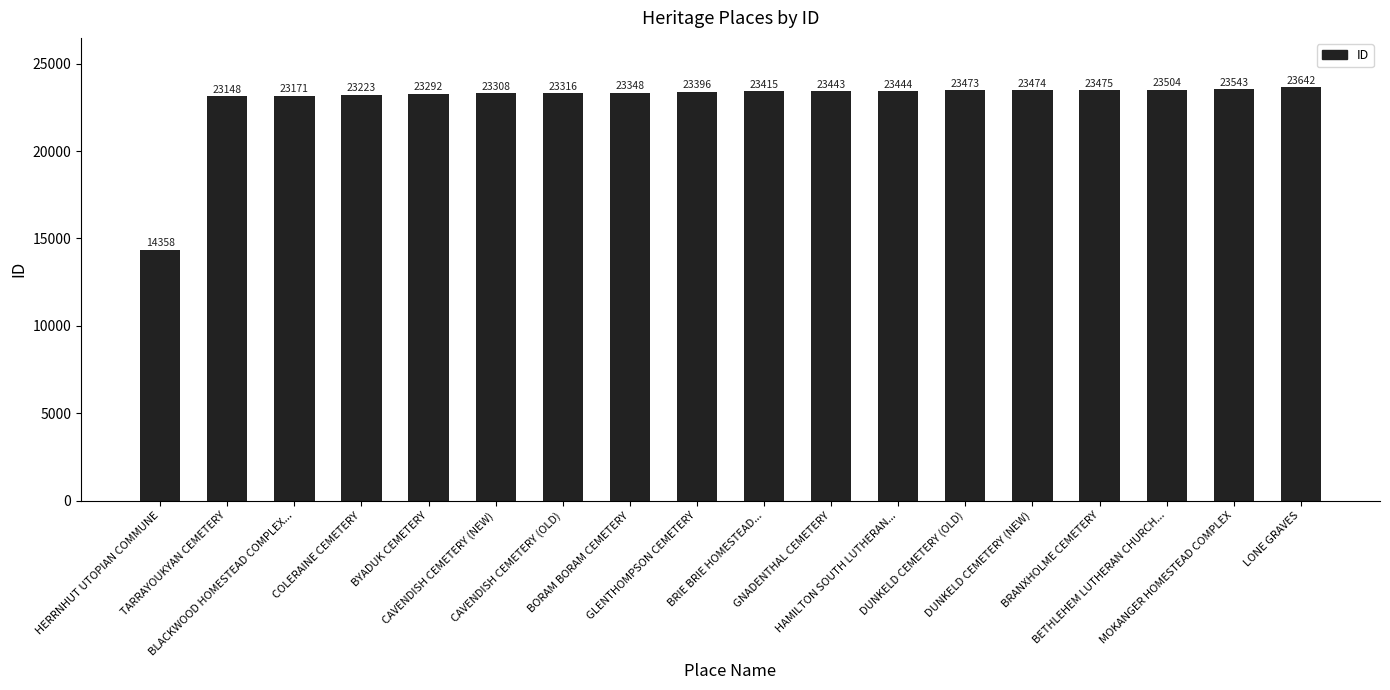

What is the value of the 4th bar from the left?

23223